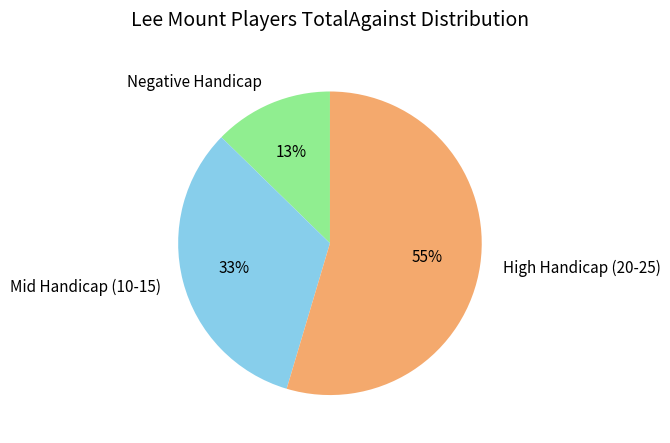

Combined, do High Handicap (20-25) and Negative Handicap account for over 50%?

Yes